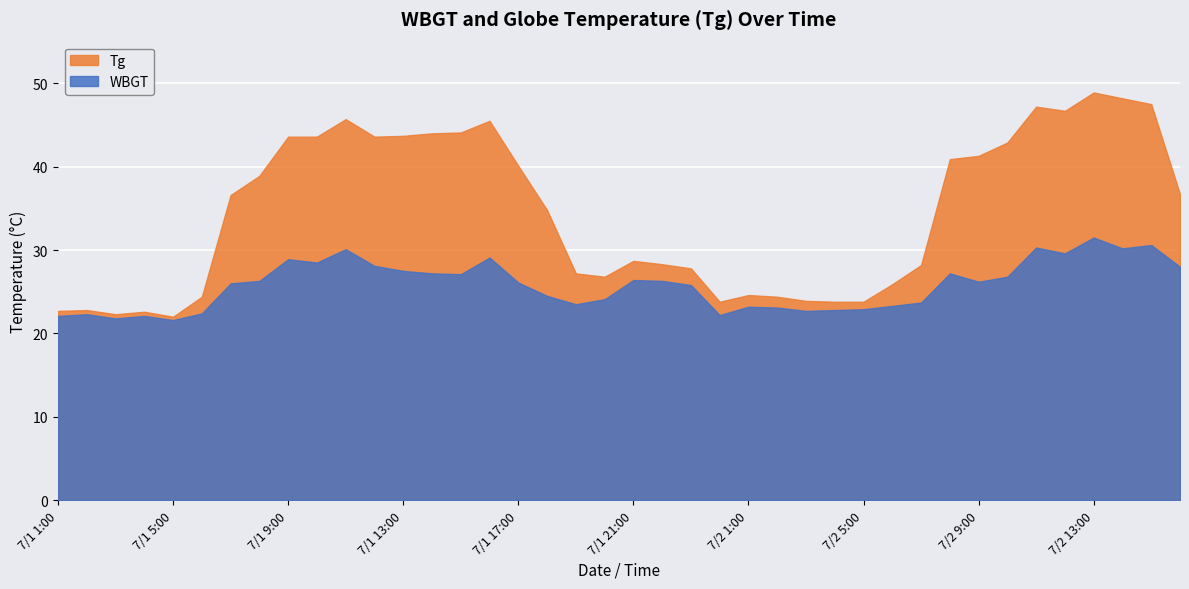

What are all the series names shown in the legend?

Tg, WBGT